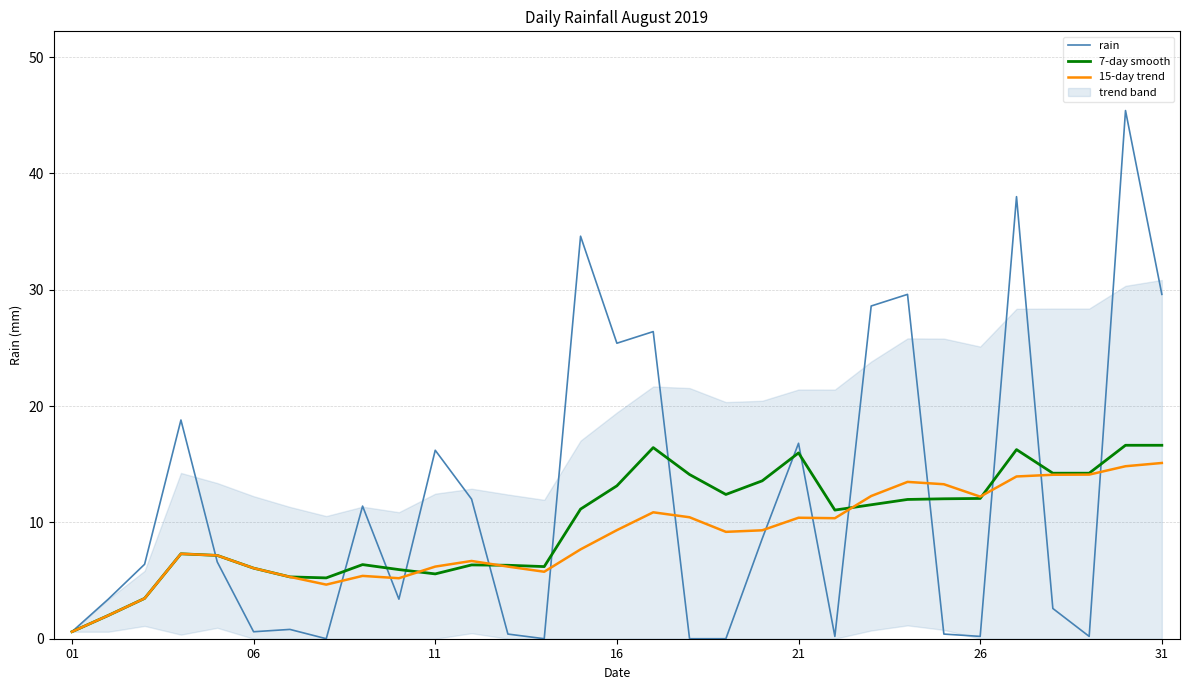

Which series has the largest range (max minus min)?

rain